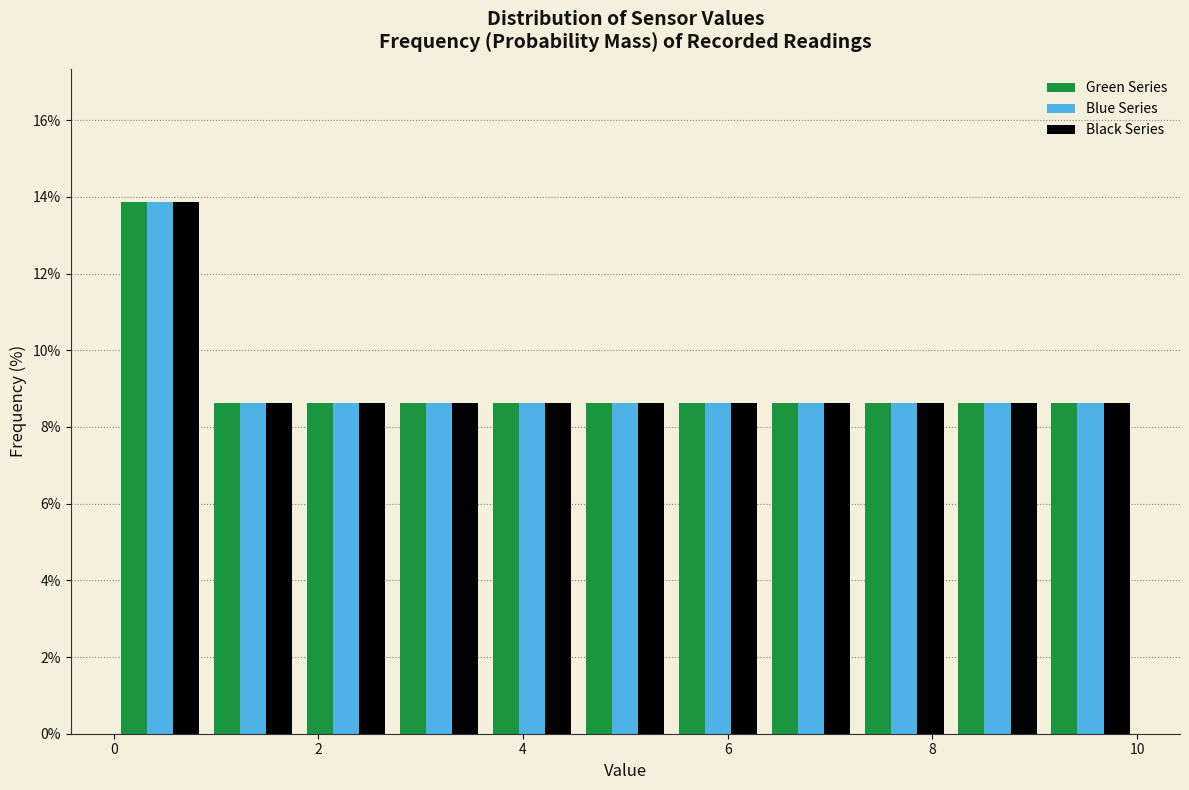

In the Green Series series, which range on the x-axis has the tallest bar?

0.0 to 1.0